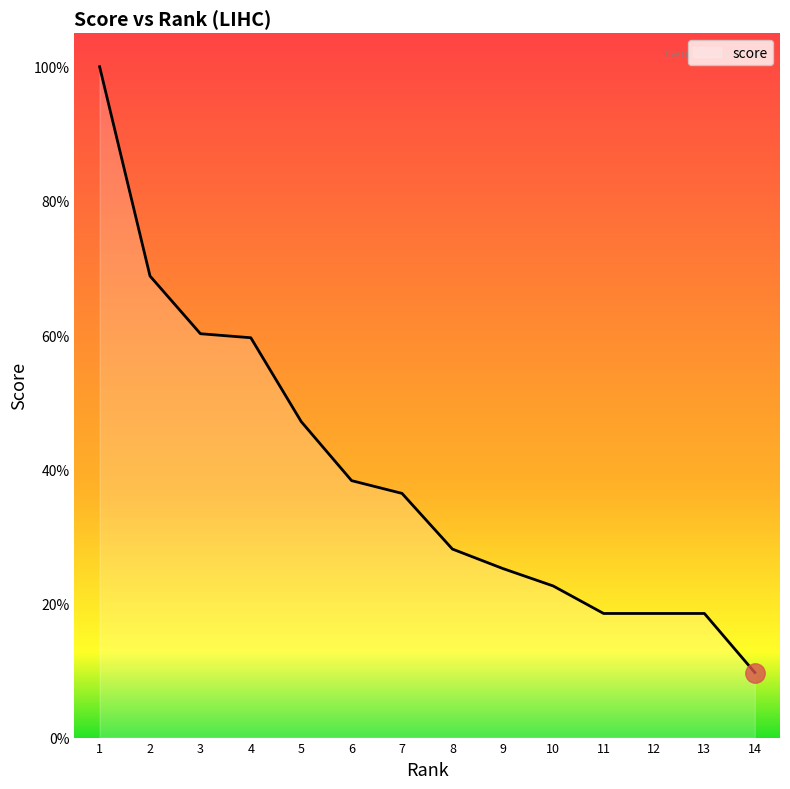

What is the greatest value displayed?

1.0